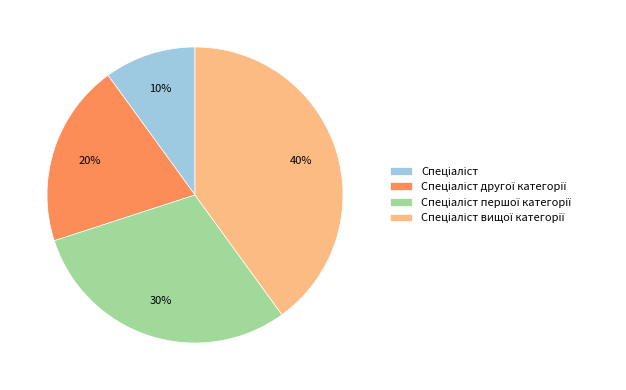

How many segments does this pie chart have?

4